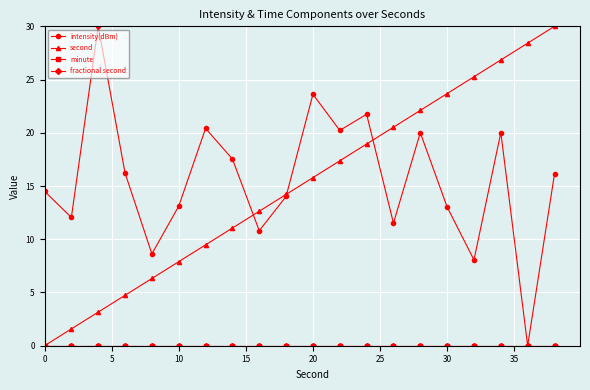

True or false: fractional second has more than 1 interior local peaks.

False